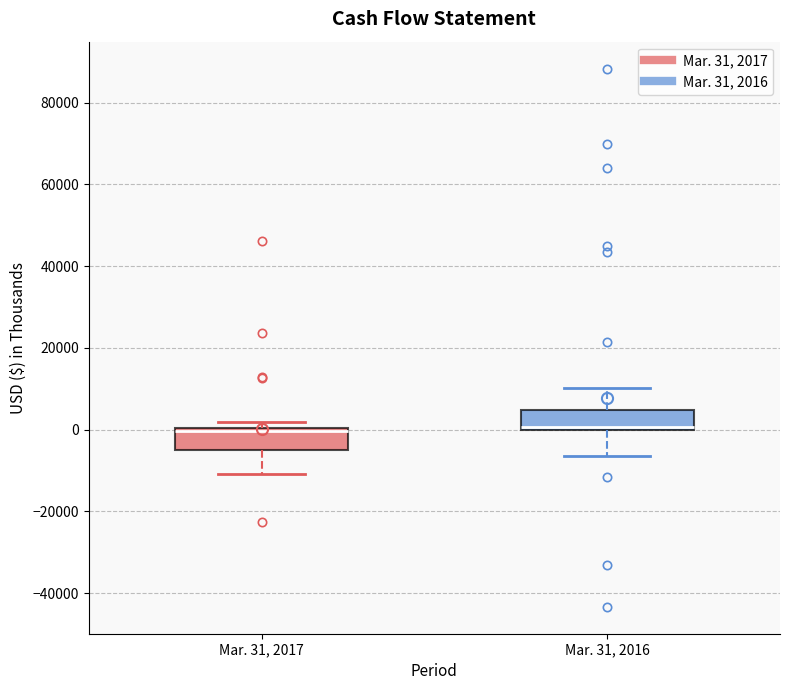

Reading left to right, transcribe this box plot: for each box, give where its median line is, the range the box spans, and where its two whiskers end, as read against the y-axis. The values are not printed on the chart, so give them approximately, as read against the axis.

Mar. 31, 2017: median 0 (just below the box's upper edge), box -4000 to 0, whiskers -10000 to 2000
Mar. 31, 2016: median 0 (just above the box's lower edge), box 0 to 4000, whiskers -6000 to 10000